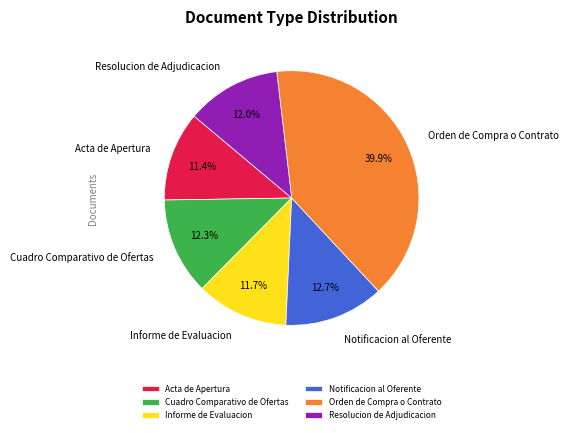

What portion of the pie excludes Notificacion al Oferente?

87.3%